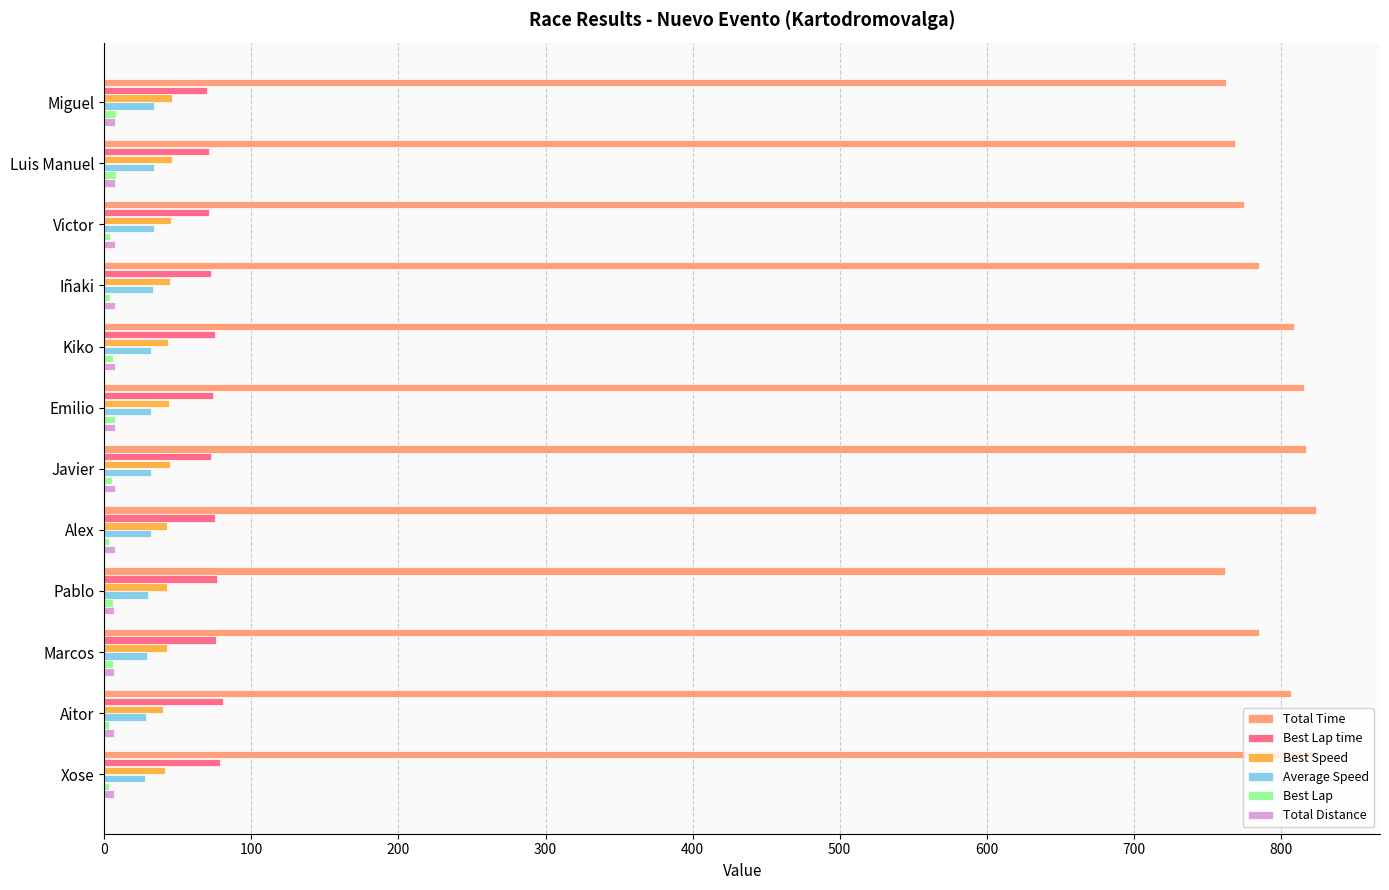

How many data points does each series have?

12